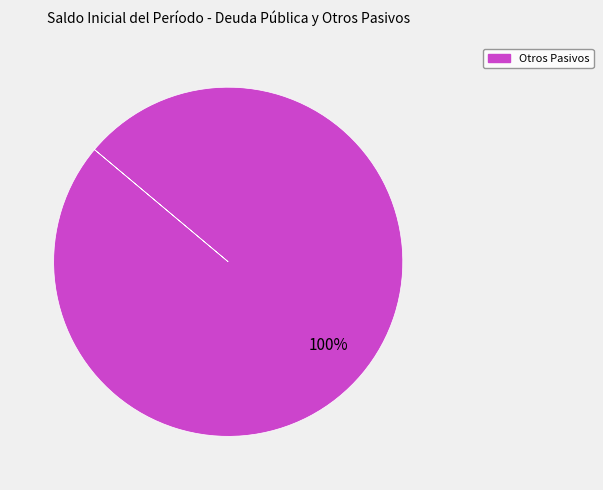

Does any single category account for the majority?

Yes